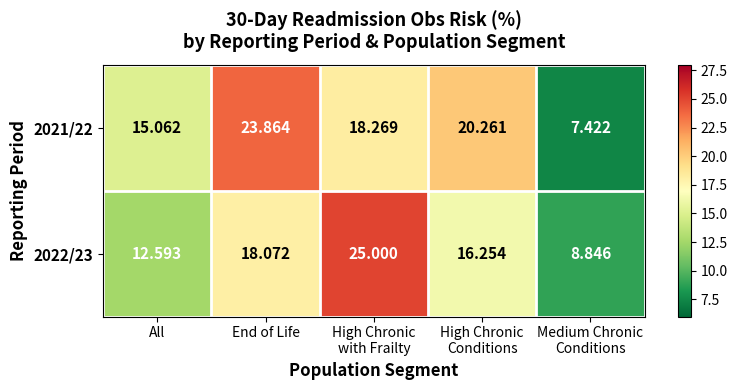

At which label is 2021/22 closest to 15?

All